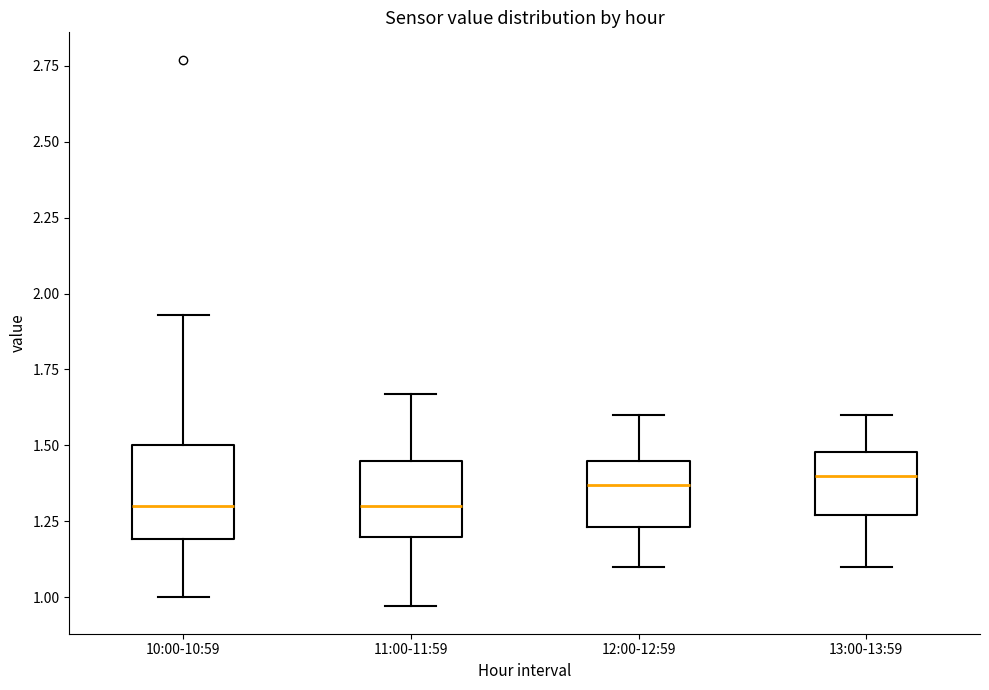

Reading left to right, transcribe this box plot: for each box, give where its median line is, the range the box spans, and where its two whiskers end, as read against the y-axis. The values are not printed on the chart, so give them approximately, as read against the axis.

10:00-10:59: median 1.30, box 1.20 to 1.50, whiskers 1.00 to 1.95
11:00-11:59: median 1.30, box 1.20 to 1.45, whiskers 0.95 to 1.65
12:00-12:59: median 1.35, box 1.25 to 1.45, whiskers 1.10 to 1.60
13:00-13:59: median 1.40, box 1.25 to 1.50, whiskers 1.10 to 1.60